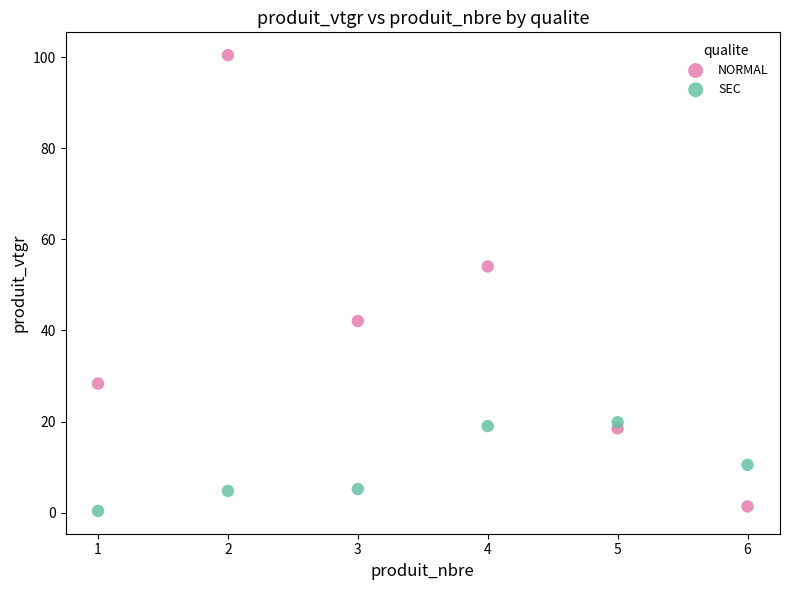

Which series reaches the maximum Y coordinate?

NORMAL